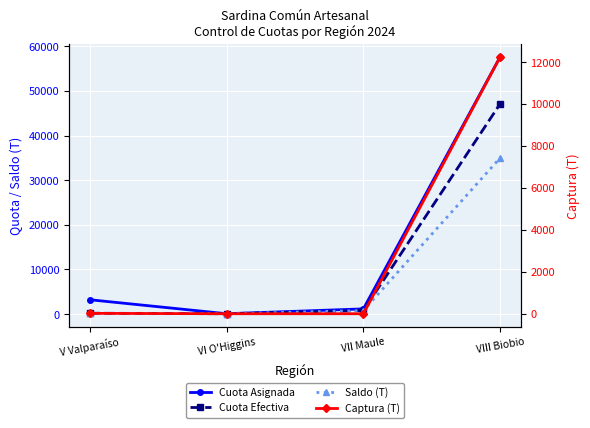

What is the total value across all series at VII Maule?

2746.7